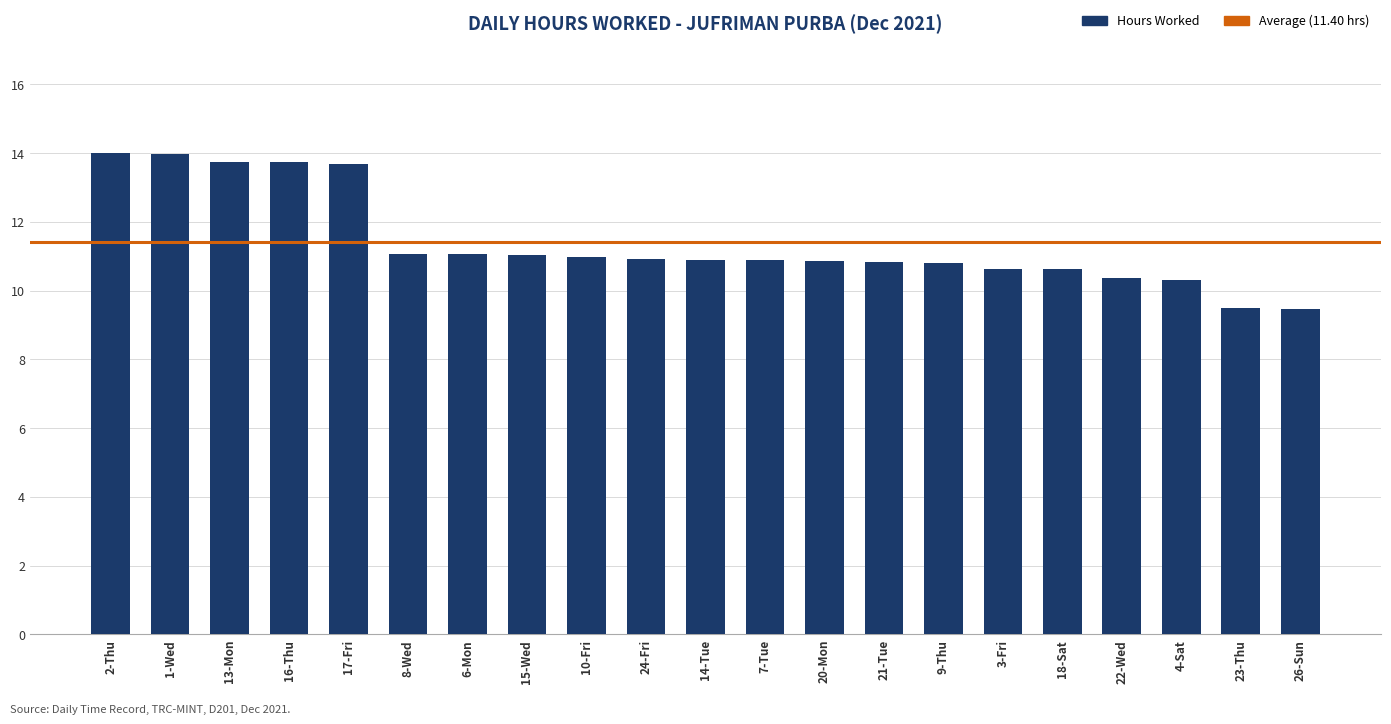

True or false: the data shows 10.8 at 20-Mon.

True